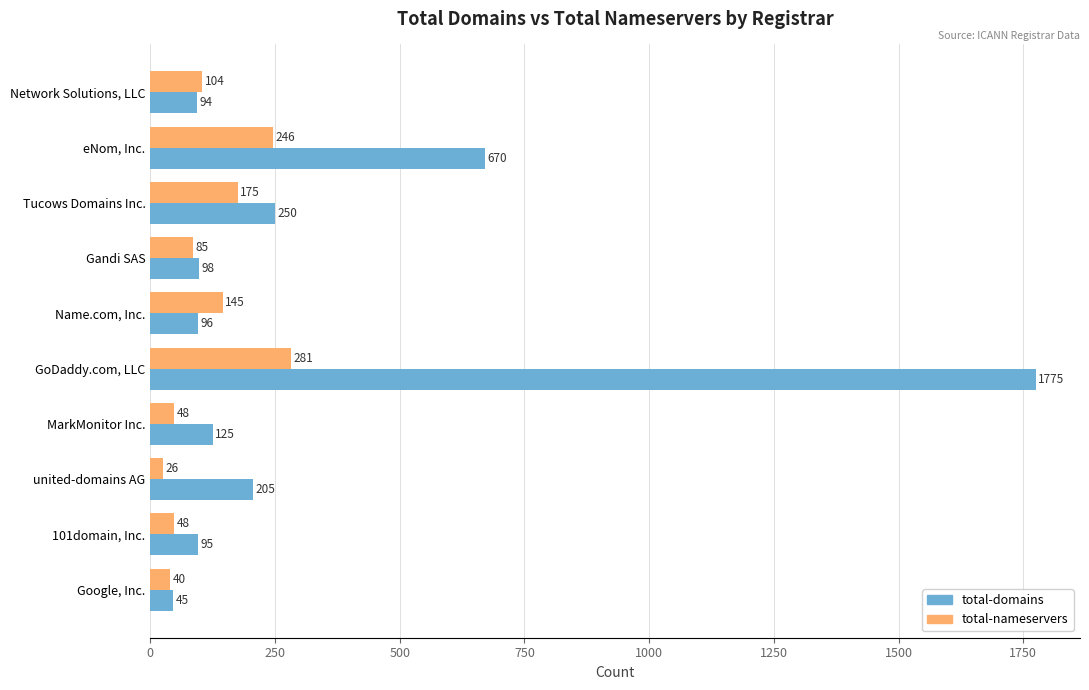

The value of total-domains at Google, Inc. is 45. True or false?

True